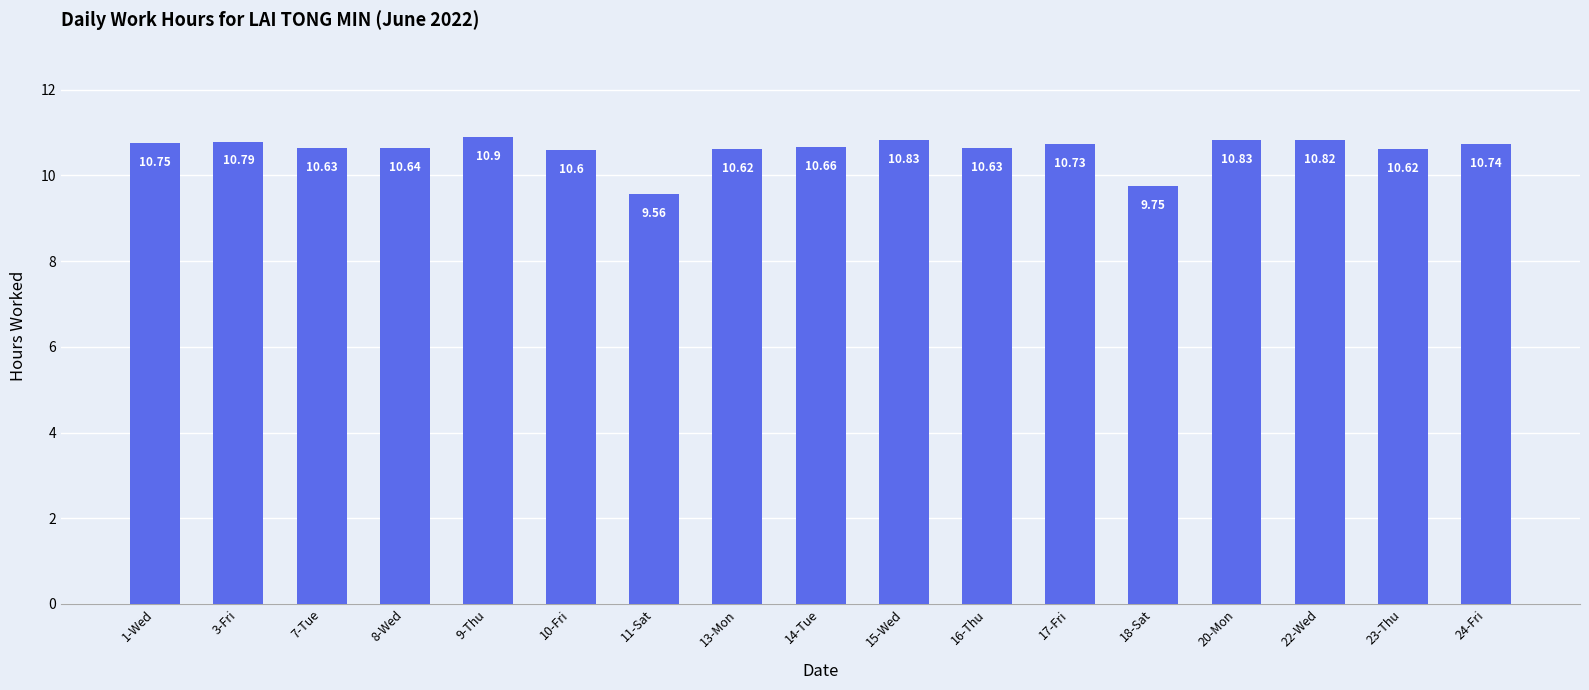

What is the sum of the values at 1-Wed and 3-Fri?

21.5